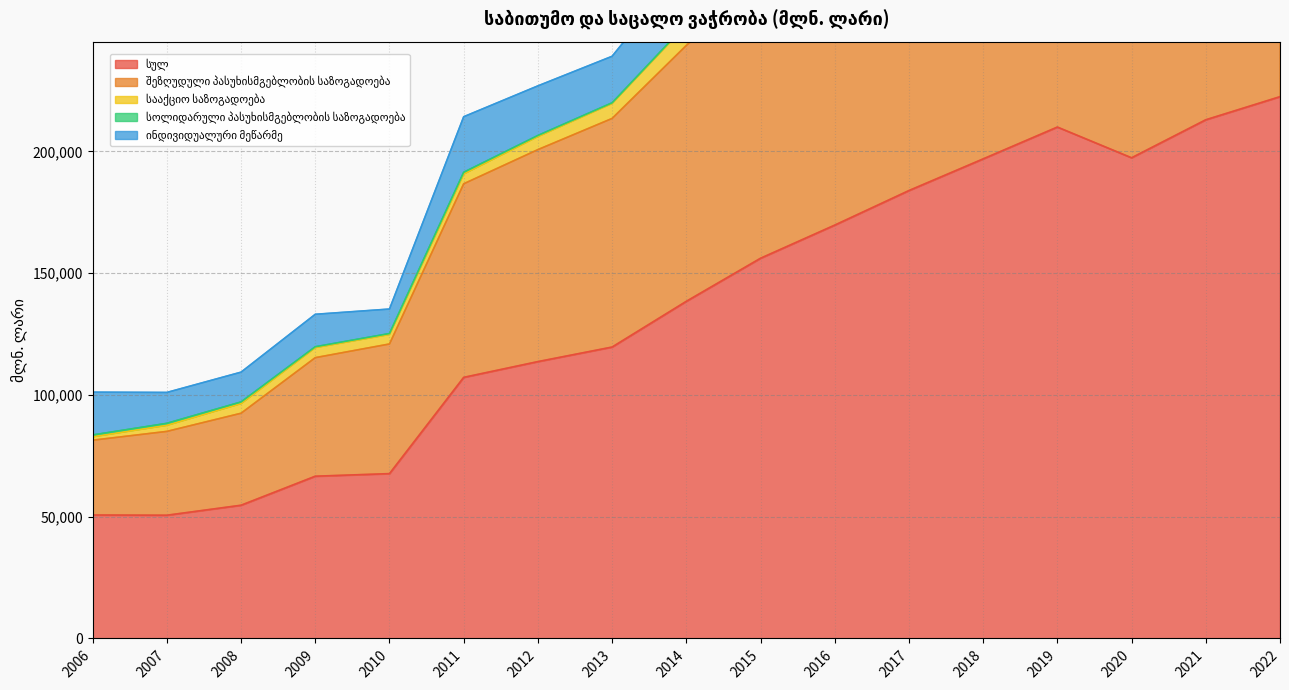

What is the total value across all series at 2010?

135240